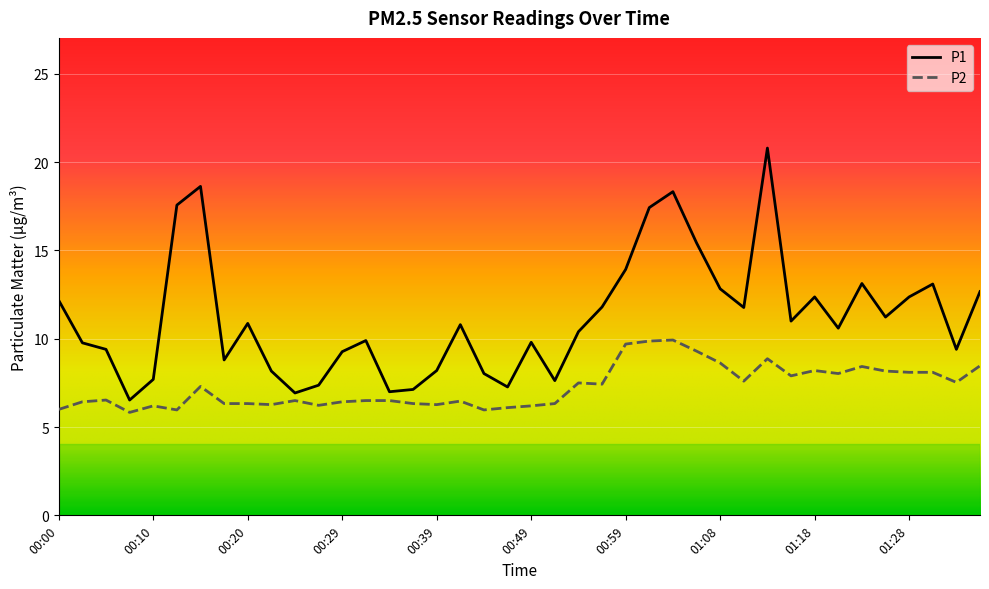

What is the difference between the maximum and second lowest values in the P1 series?

13.9